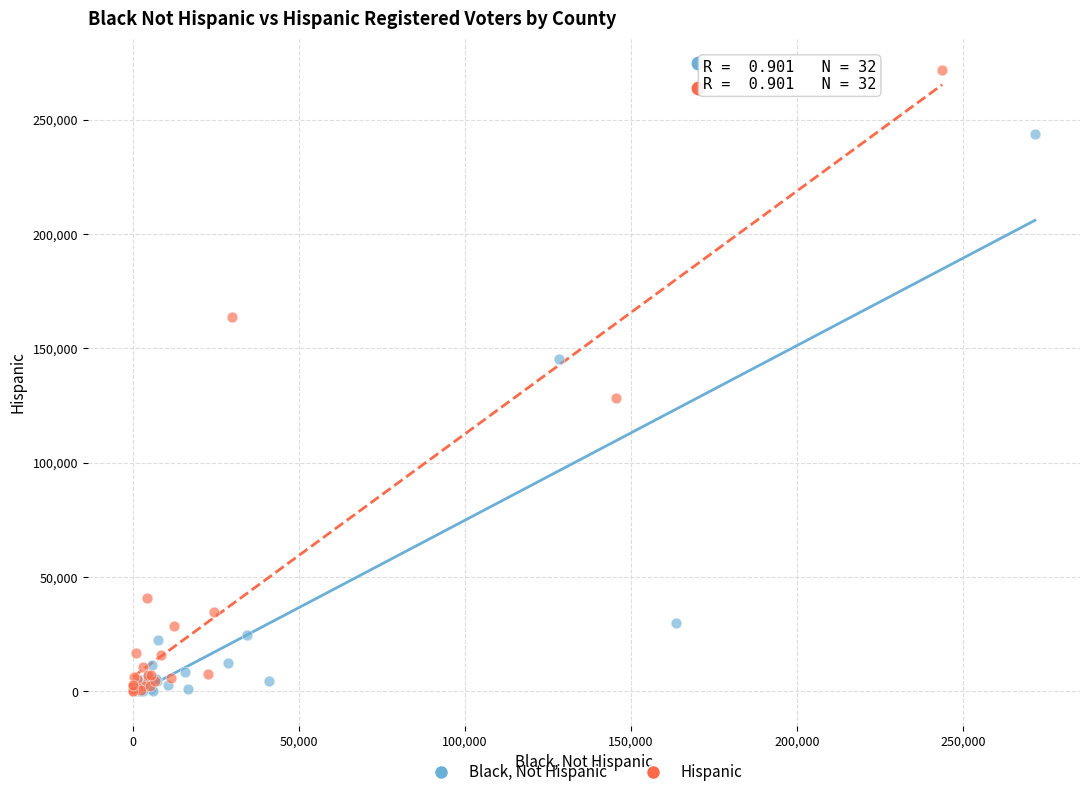

Which series has the largest Y range (max minus min)?

Hispanic